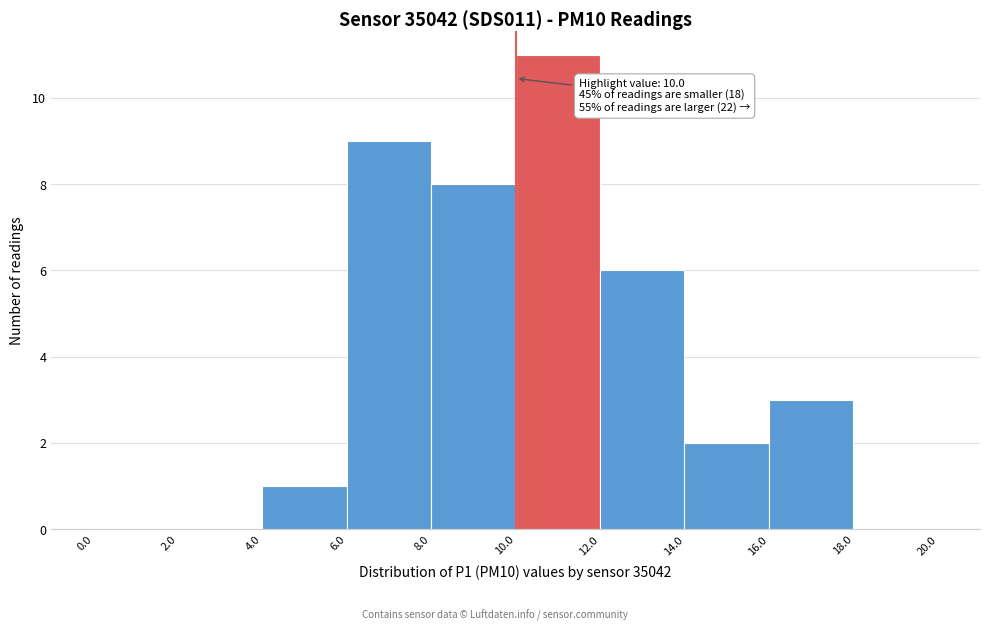

Which range on the x-axis has the tallest bar?

10.0 to 12.0